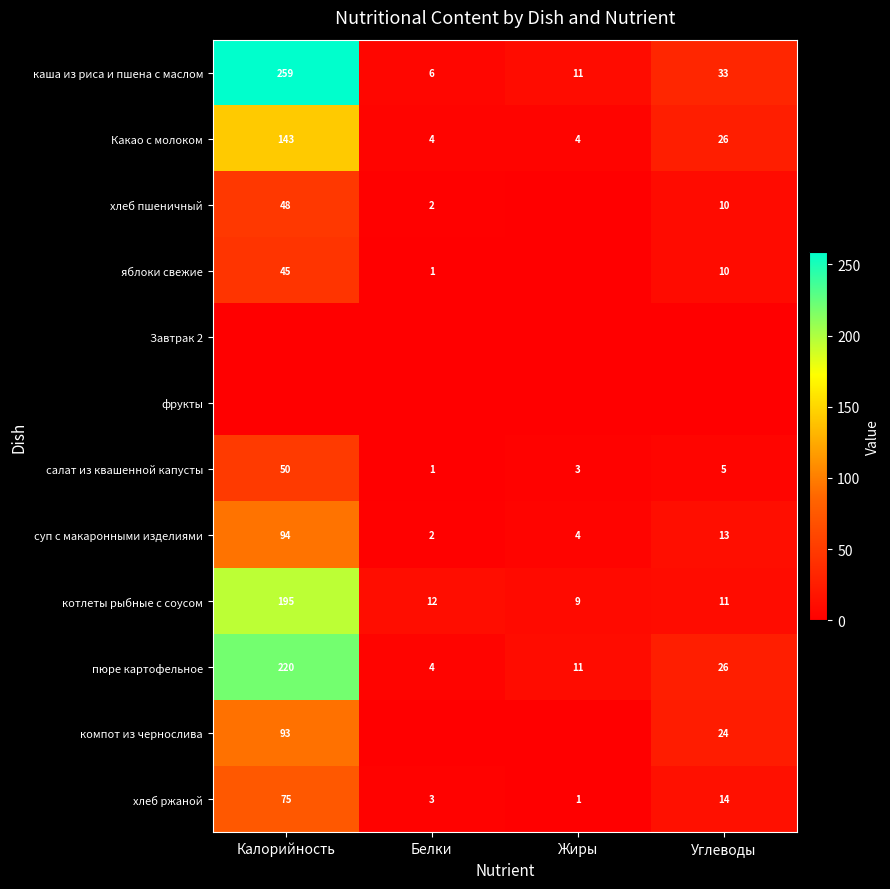

How many data points in каша из риса и пшена с маслом are less than 33?

2